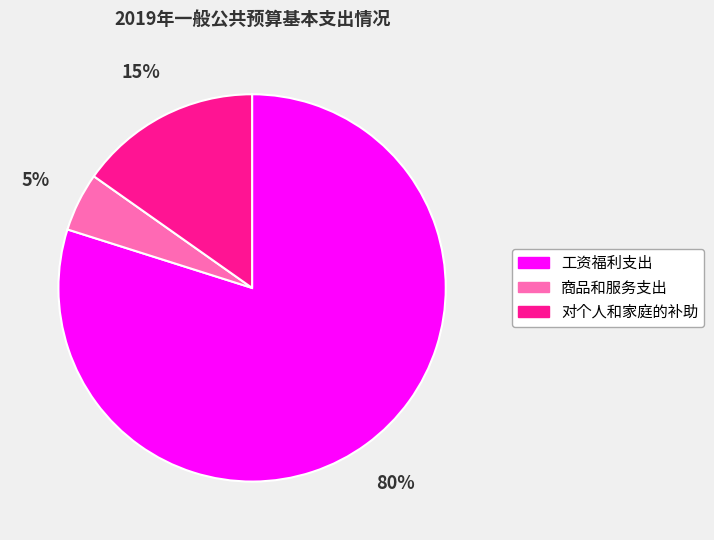

Is it true that 对个人和家庭的补助 is 24% of the pie?

False